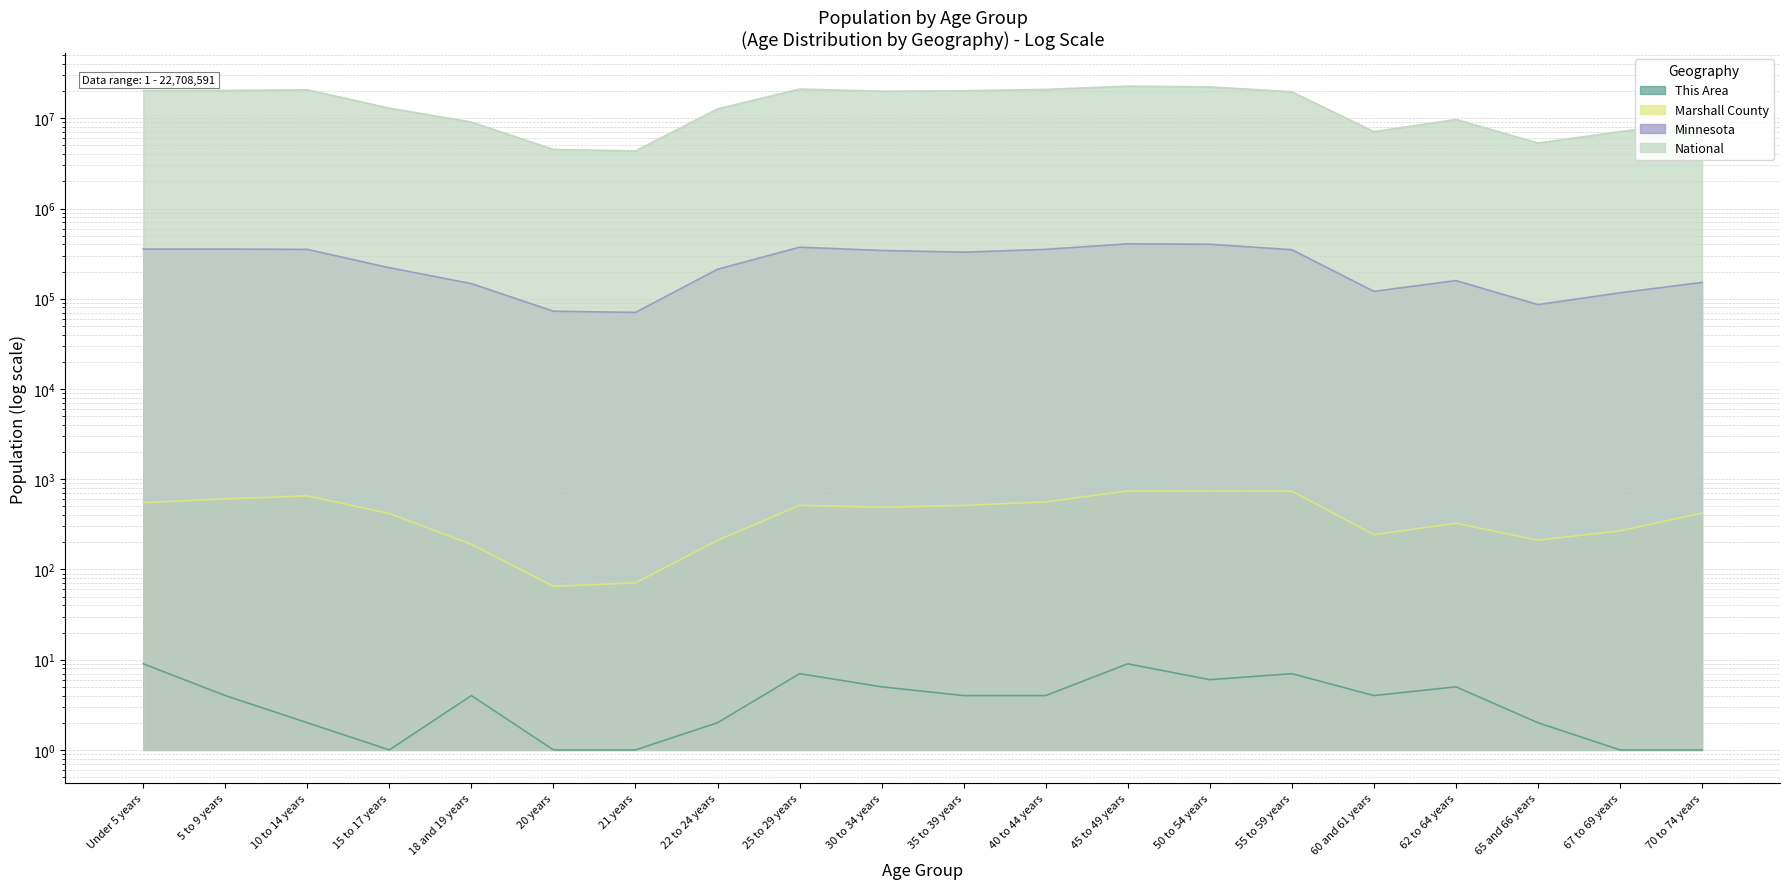

True or false: National has a value of 10356316 at 60 and 61 years.

False